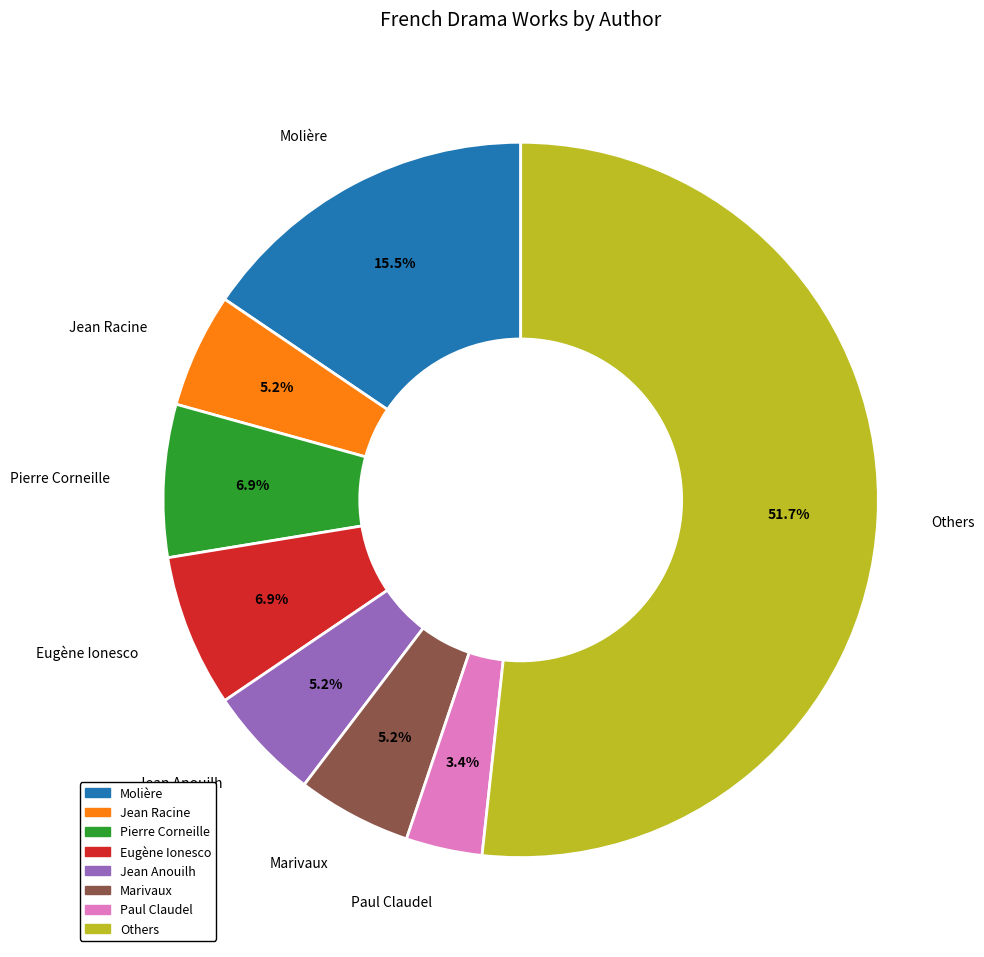

Is there a majority slice in this chart?

Yes